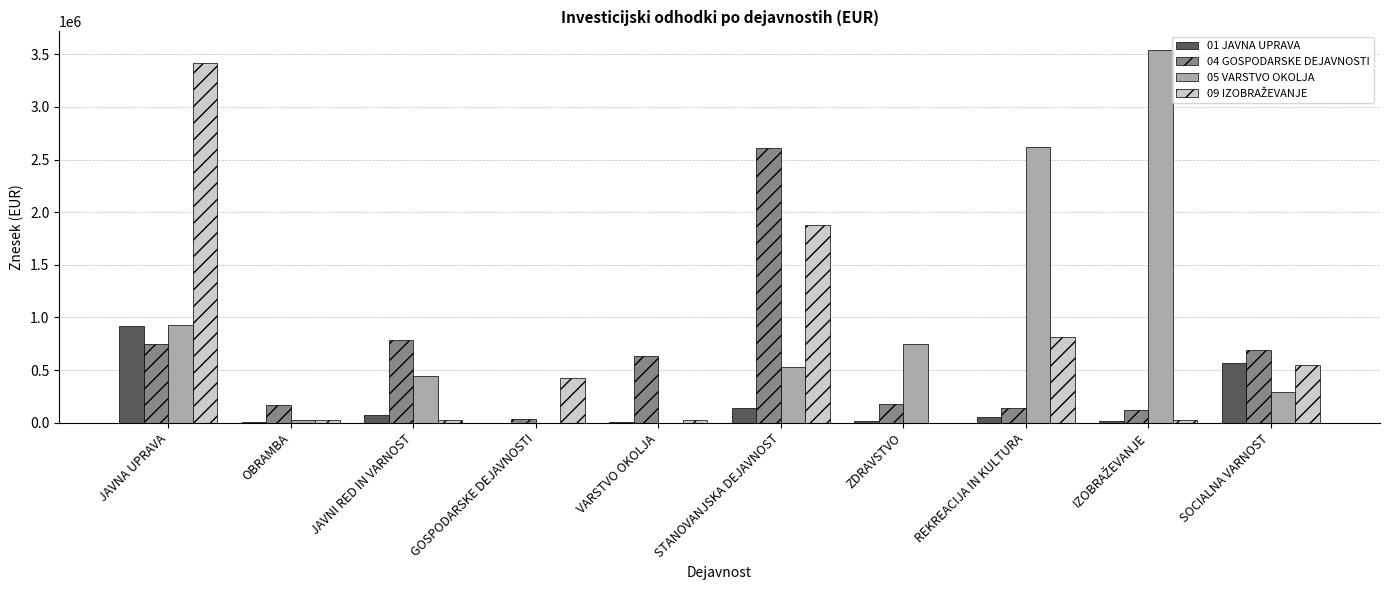

Is it true that 05 VARSTVO OKOLJA equals 1274043.3 at JAVNA UPRAVA?

False